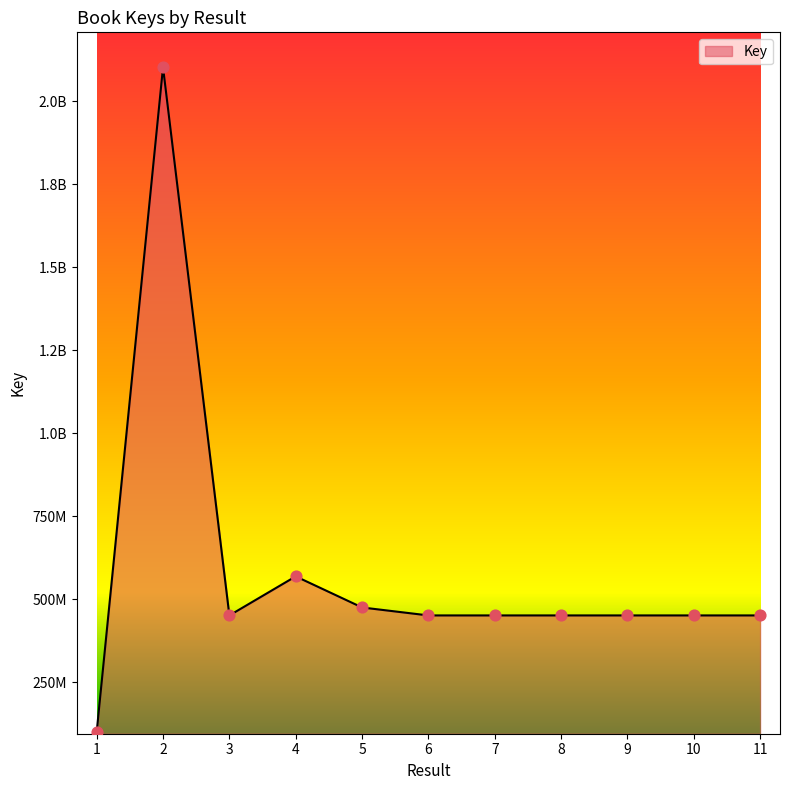

What is the ratio of the value at 8 to the value at 10?

1.0